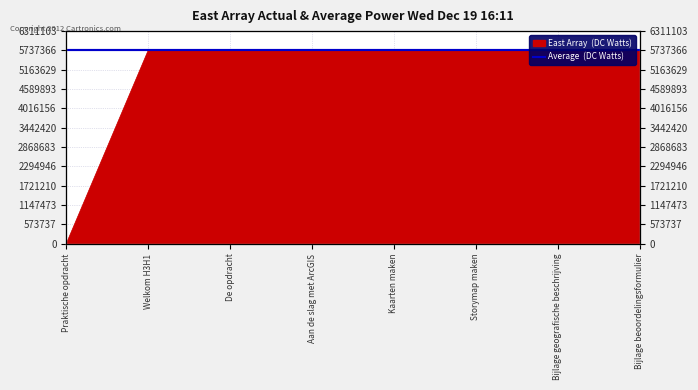

What is the change in value from Welkom H3H1 to Storymap maken?

+10